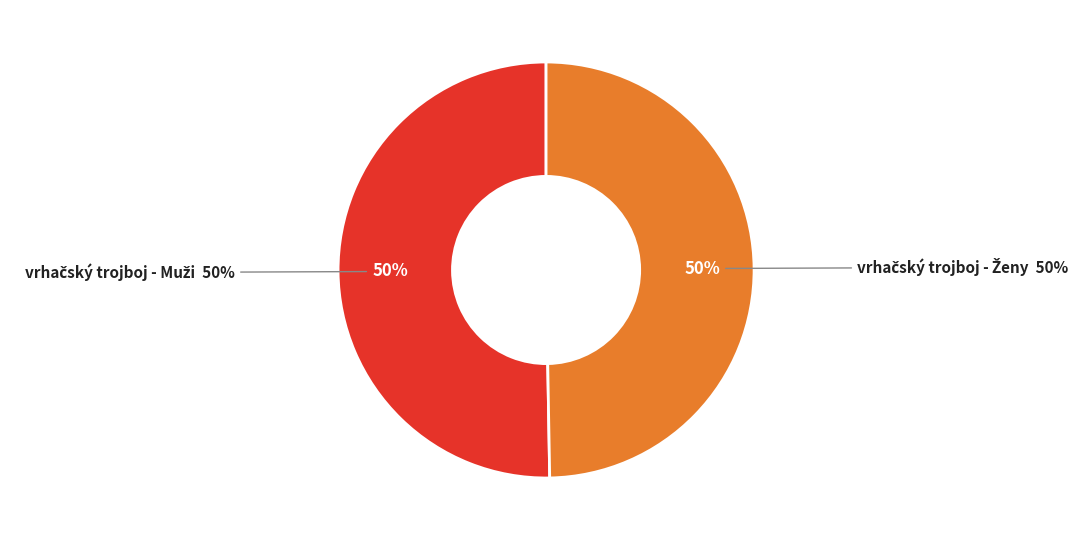

Is there a majority slice in this chart?

Yes